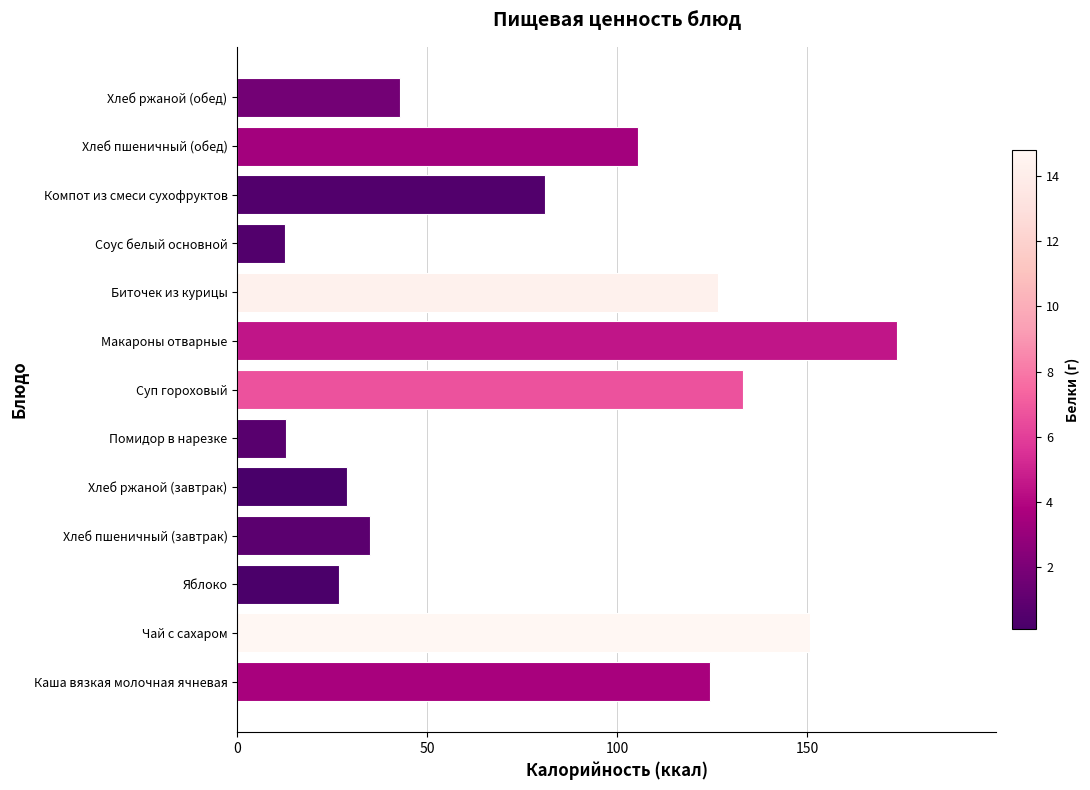

True or false: the data shows 81.0 at Компот из смеси сухофруктов.

True